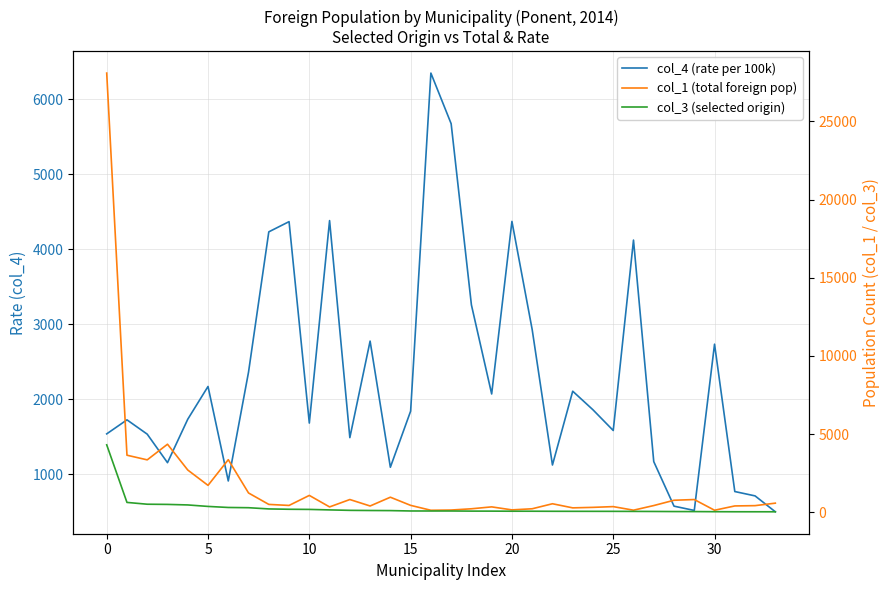

Which series has the largest range (max minus min)?

col_1 (total foreign pop)